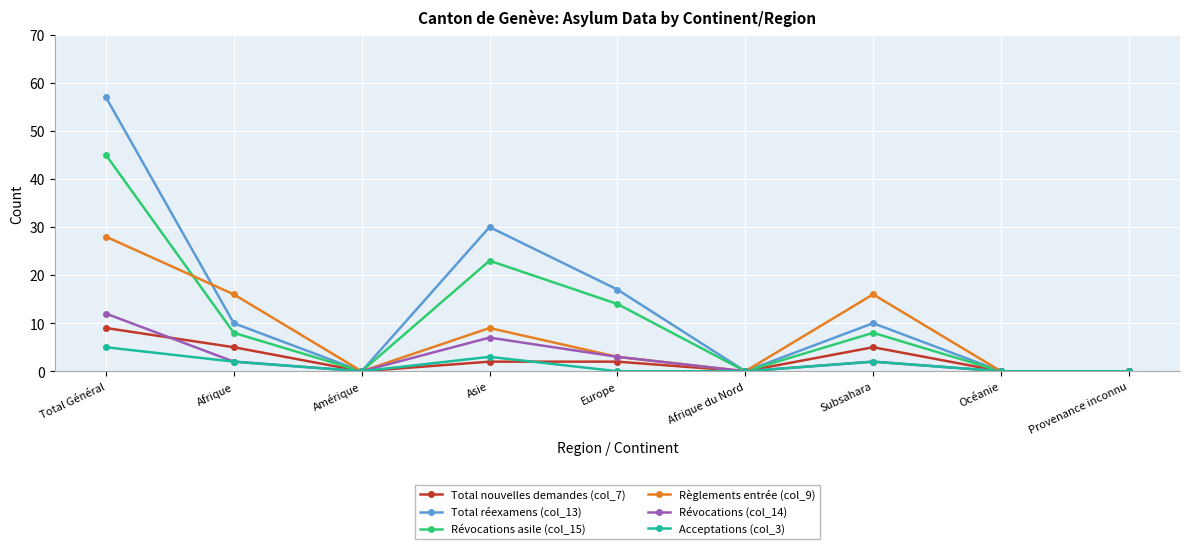

What is the average value of the Révocations (col_14) series?

3